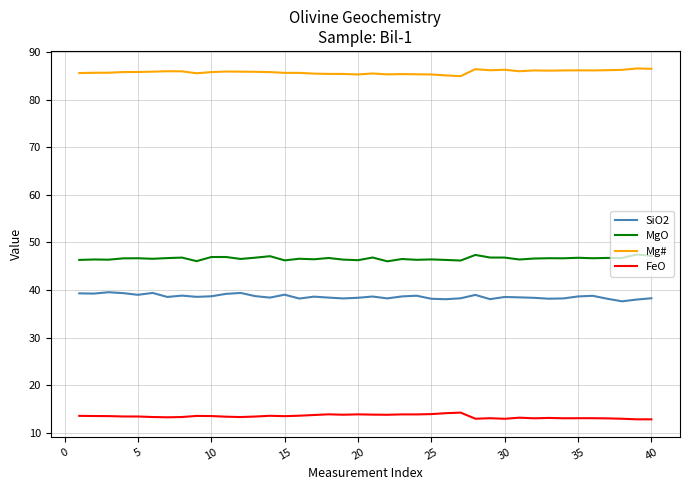

What is the highest value of the FeO series?

14.2